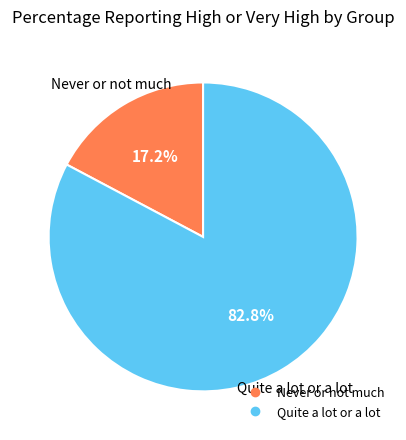

To the nearest percent, what is the average slice percentage?

50%